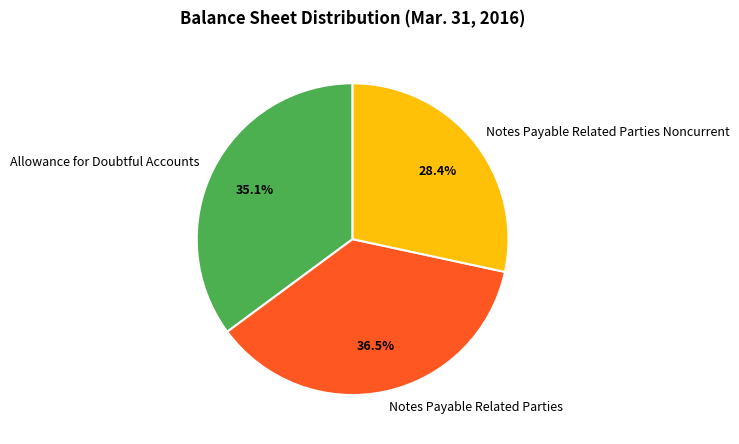

Does any single category account for the majority?

No